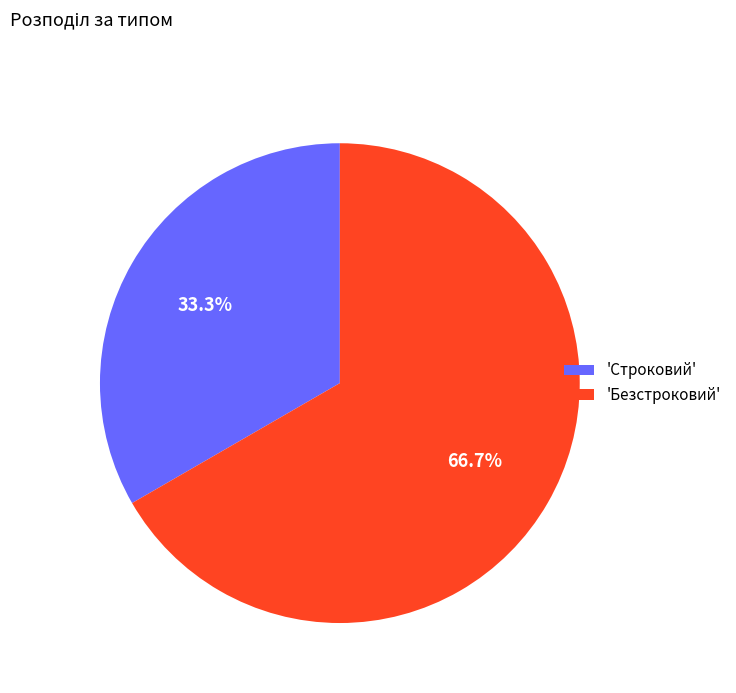

How much of the chart is everything except 'Строковий'?

66.7%